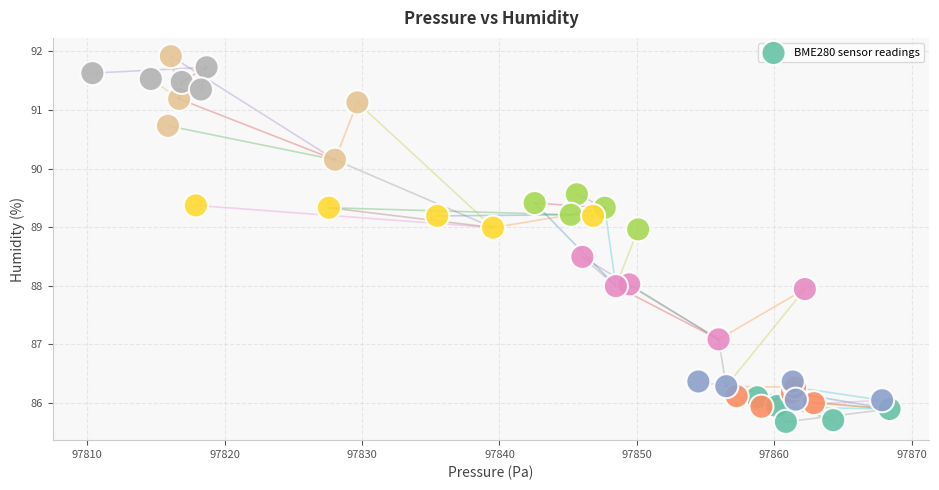

What is the range of X values (max minus min)?

58.0